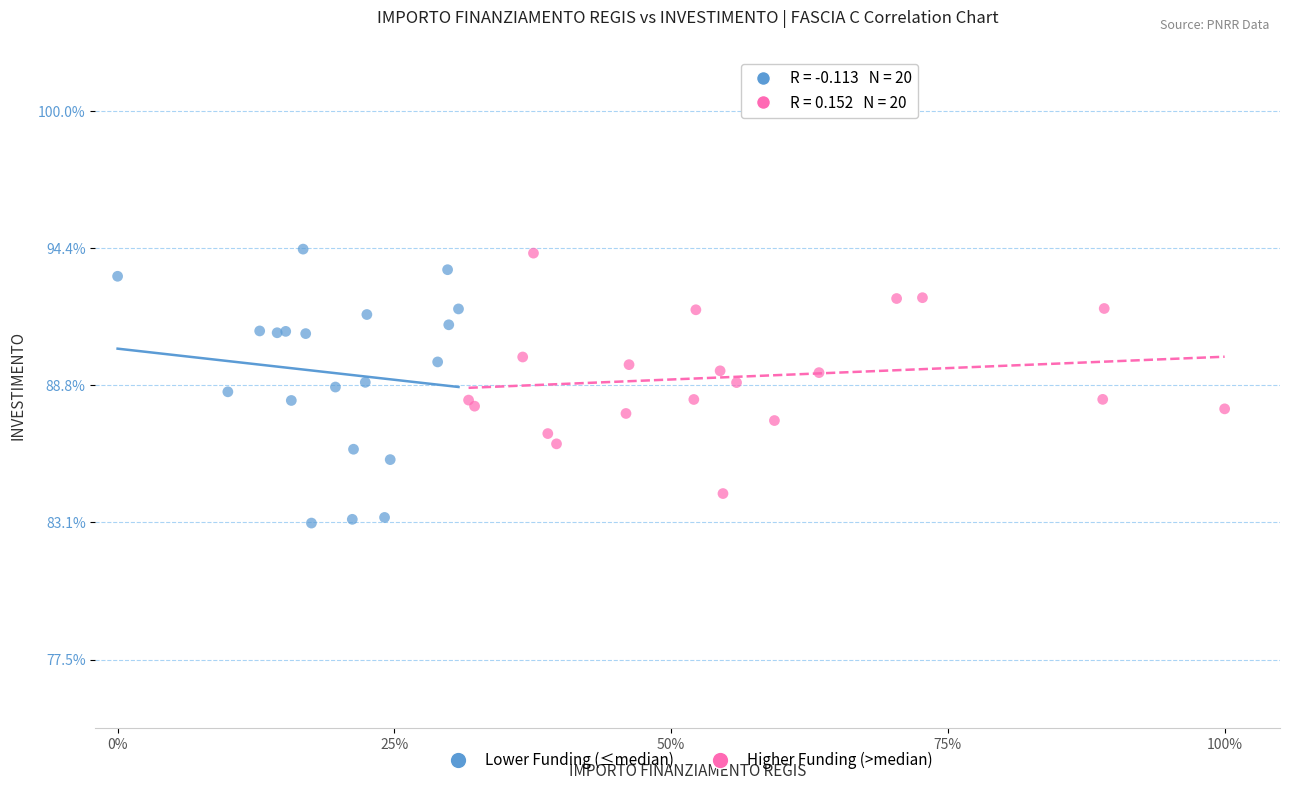

What are all the series names shown in the legend?

Lower Funding (≤median), Higher Funding (>median)